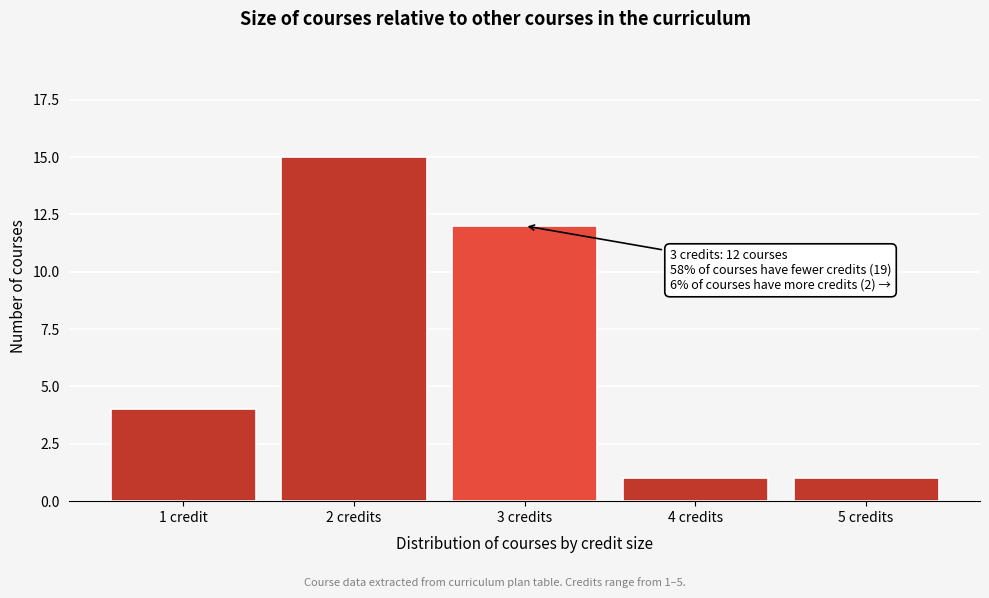

Reading right to left, list all the values displayed in this chart.

5 credits=1	4 credits=1	3 credits=12	2 credits=15	1 credit=4